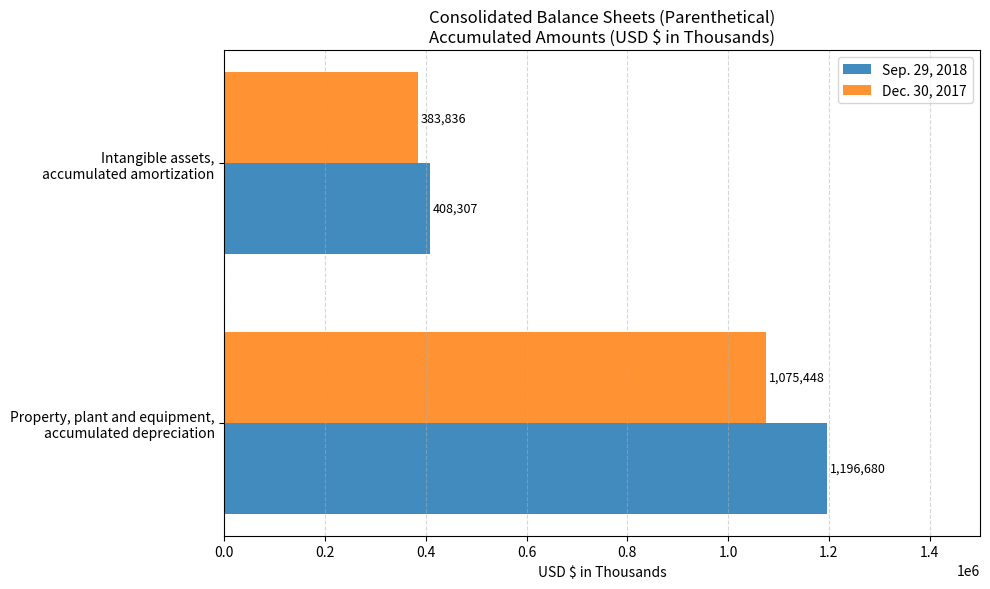

What is the average value of the Sep. 29, 2018 series?

802494